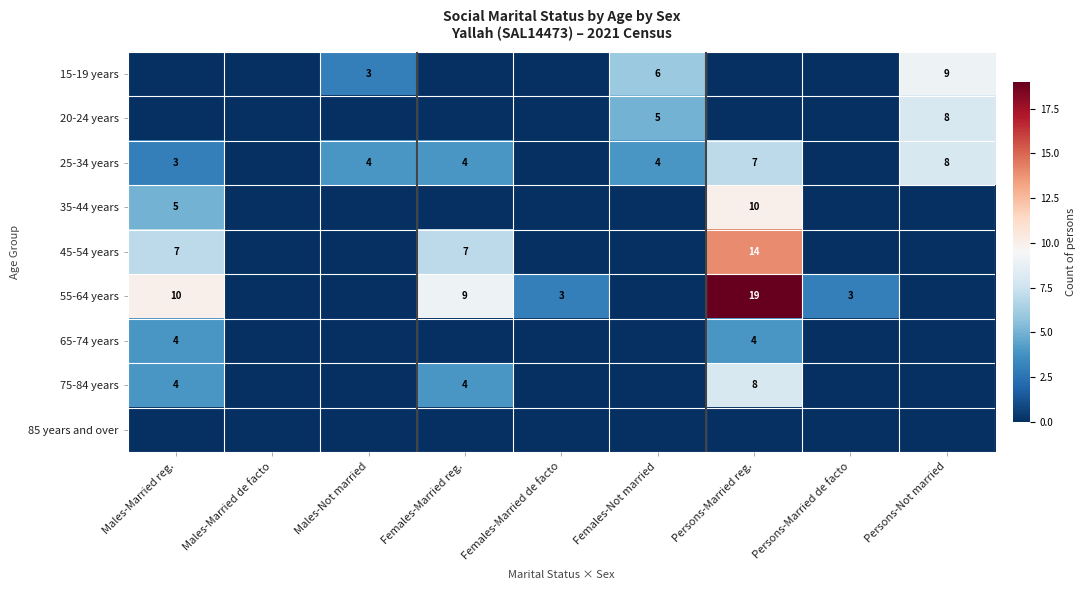

The 75-84 years series shows 4 at Females-Married reg.. True or false?

True